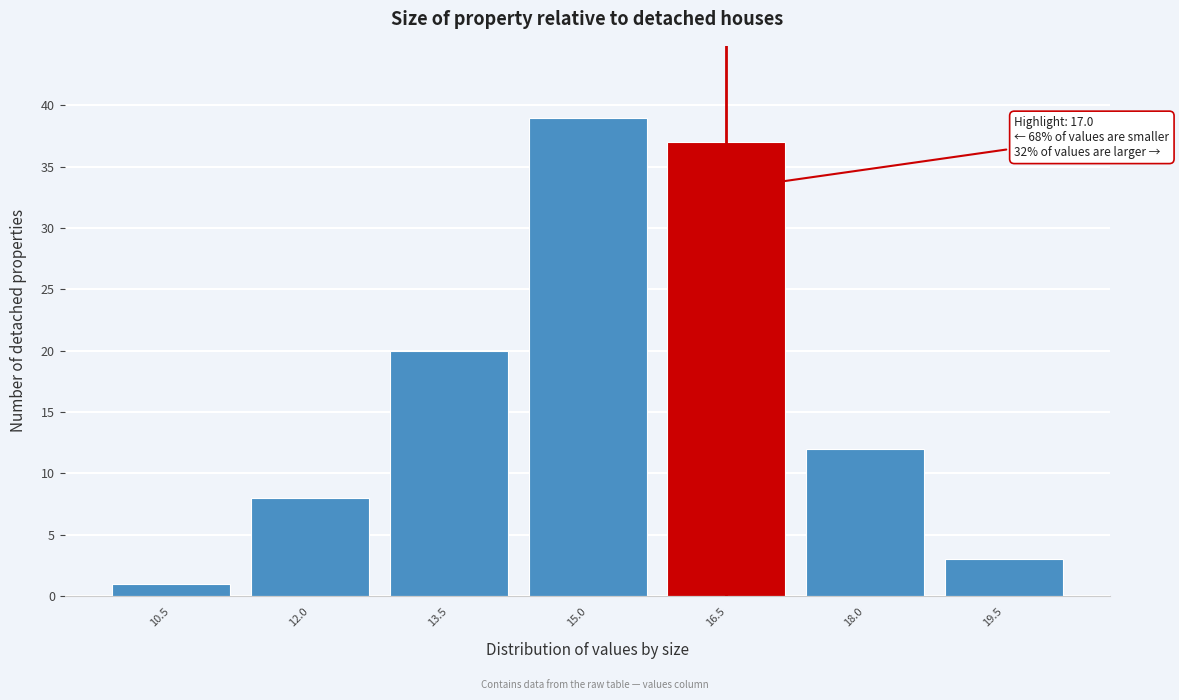

Reading left to right, extract all data points from this chart.

10.5=1	12.0=8	13.5=20	15.0=39	16.5=37	18.0=12	19.5=3